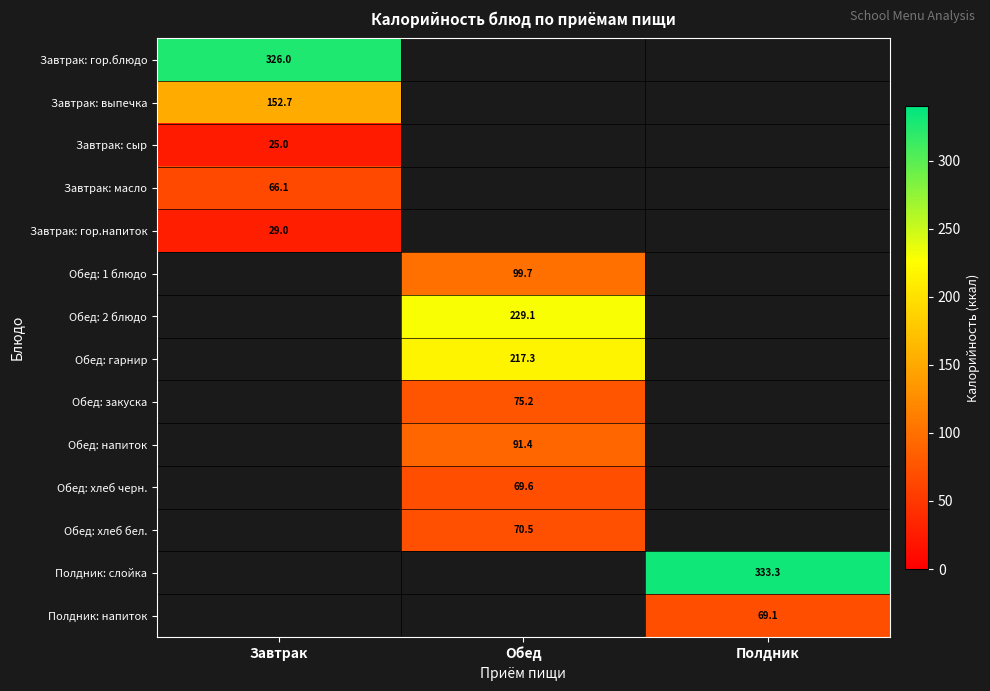

The Завтрак: выпечка series shows 152.7 at Завтрак. True or false?

True